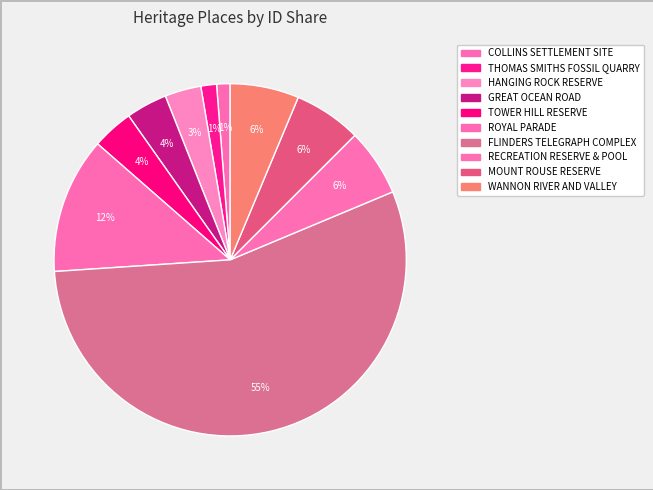

Count the number of slices in the pie.

10